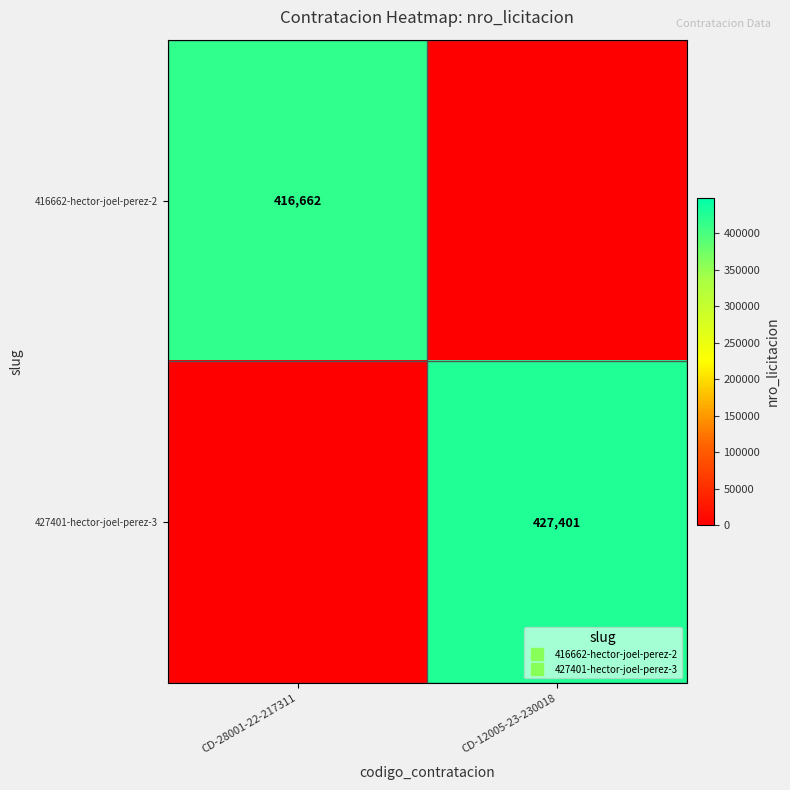

Which category has the highest value across all series?

CD-12005-23-230018